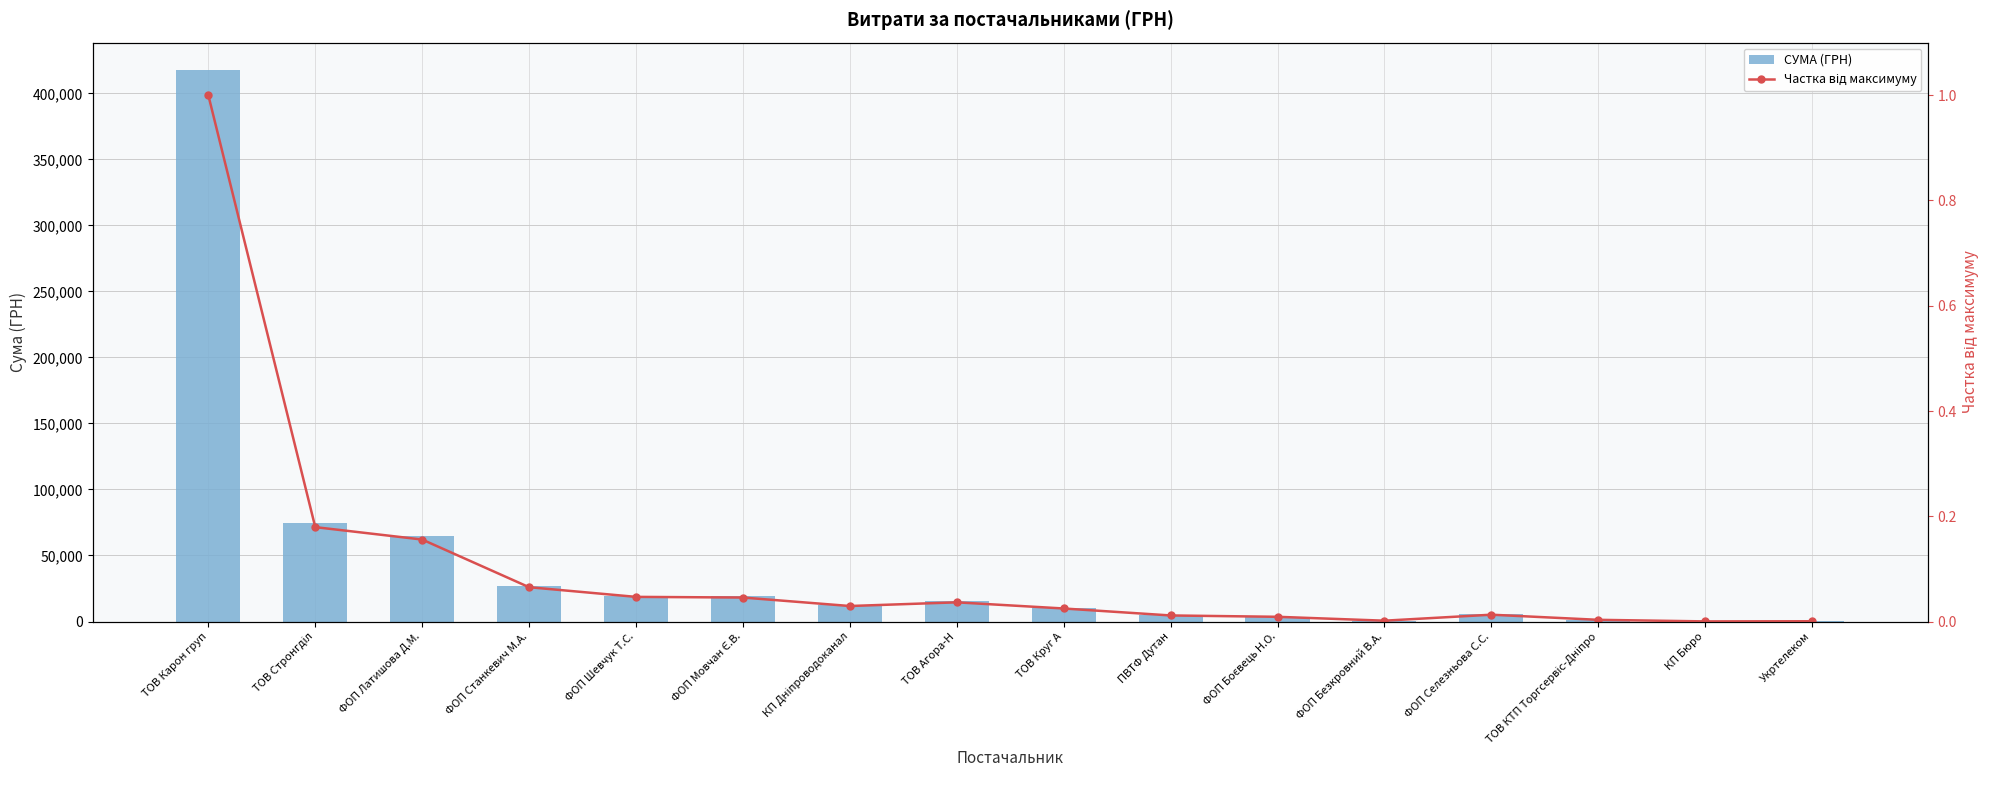

What position from the left is ПВТФ Дутан?

10